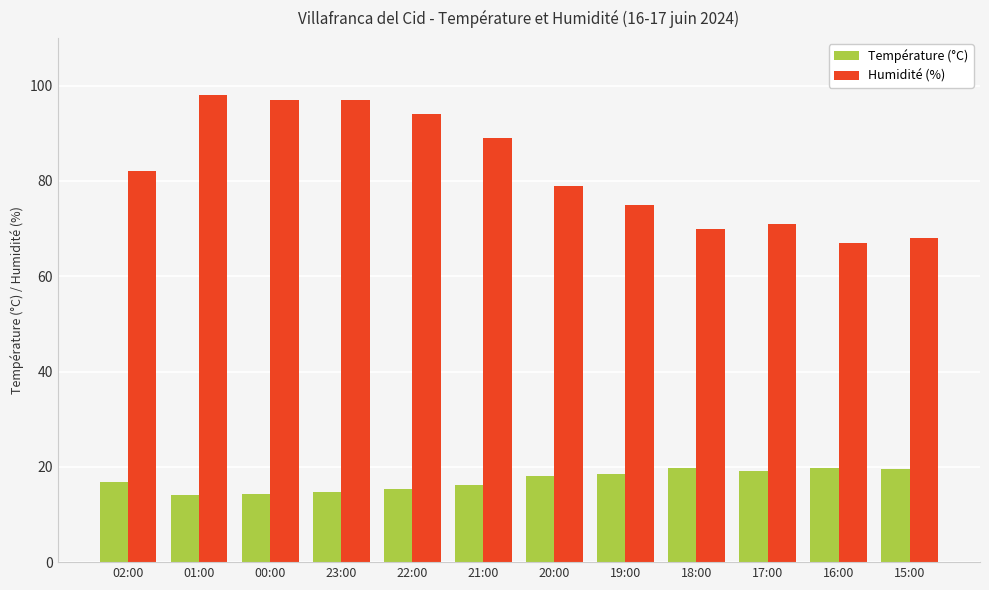

The Humidité (%) series shows 94.0 at 22:00. True or false?

True